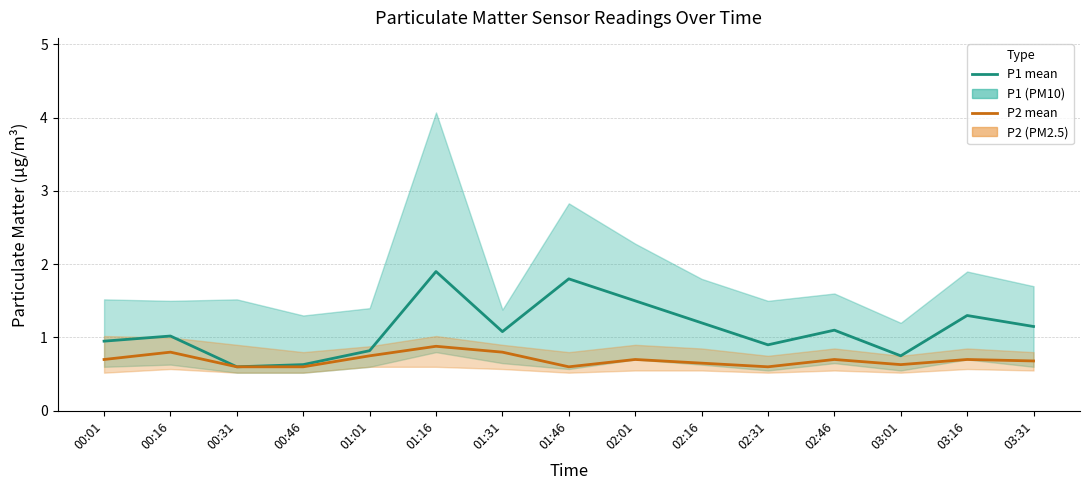

What is the label of the 1st point from the right?

03:31